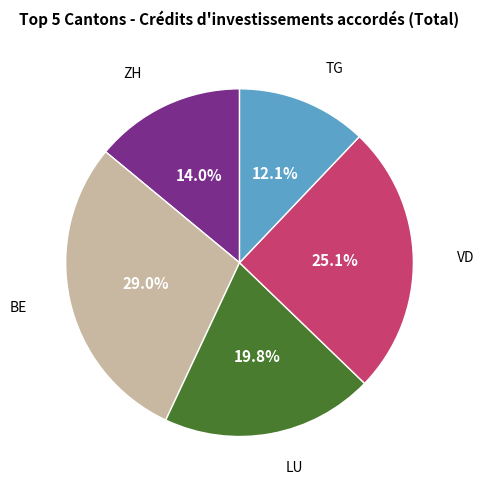

Do TG and BE together represent more than half of the pie?

No